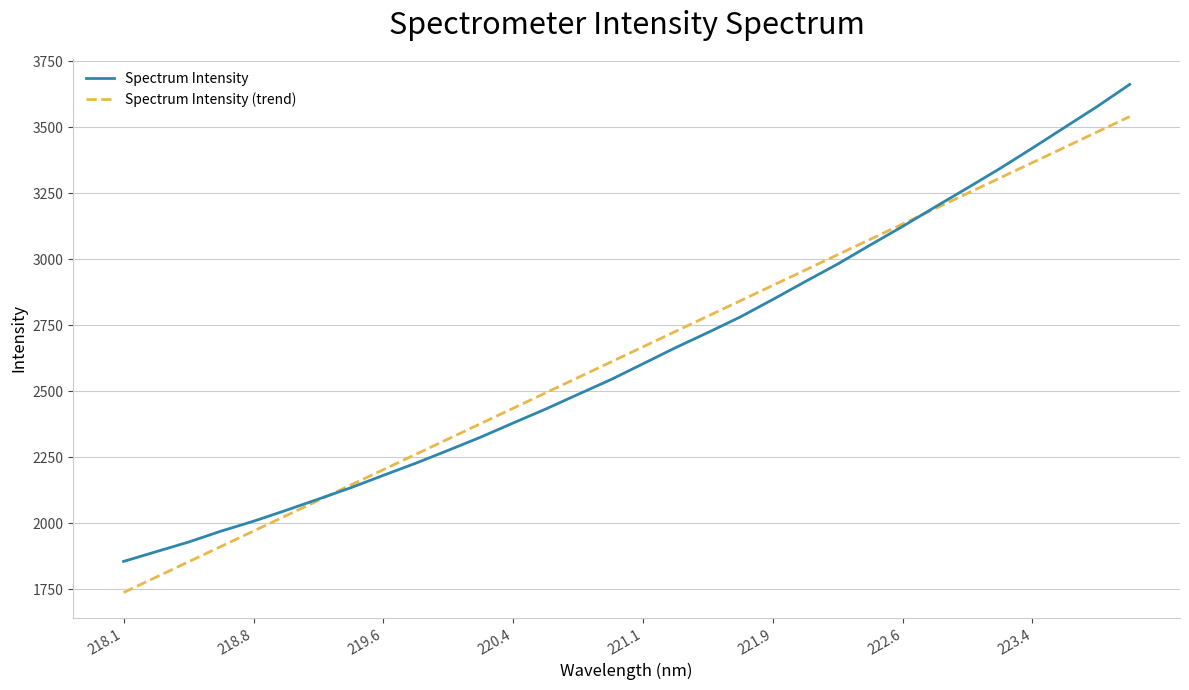

How many values in the Spectrum Intensity (trend) series exceed 2668?

16